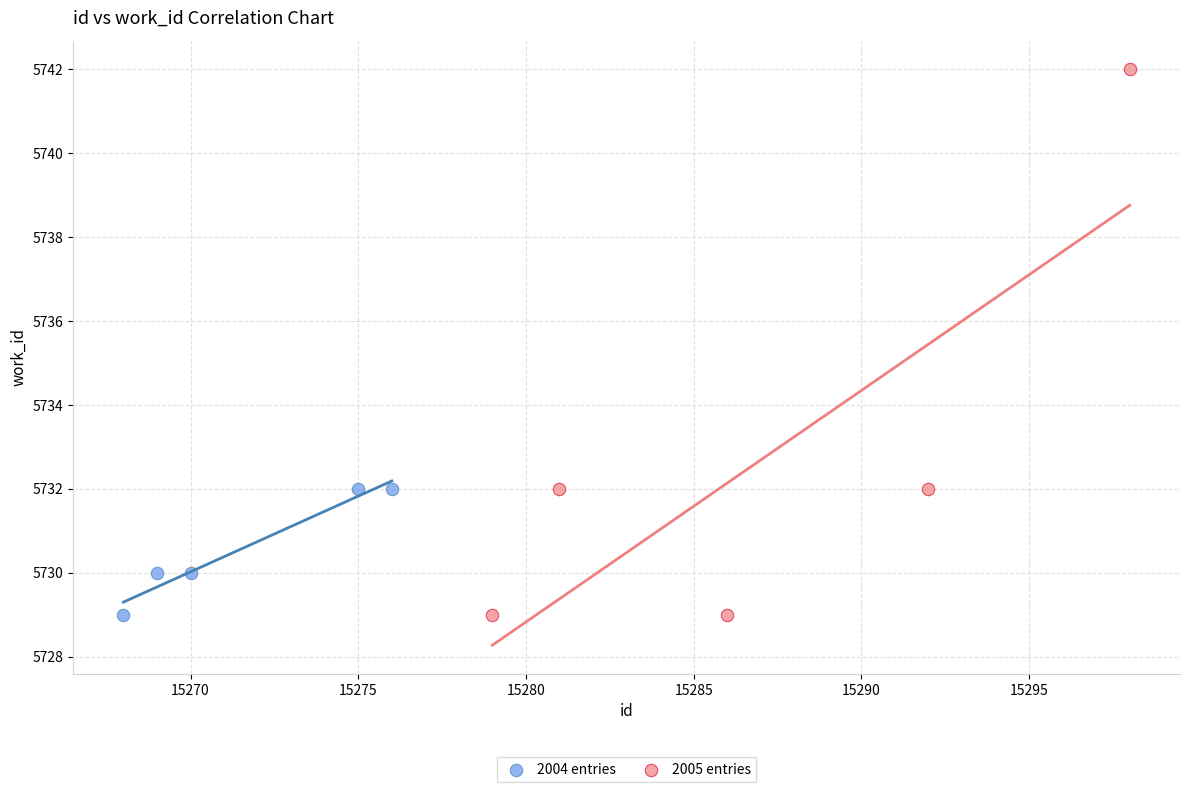

Which series contains the highest Y value?

2005 entries